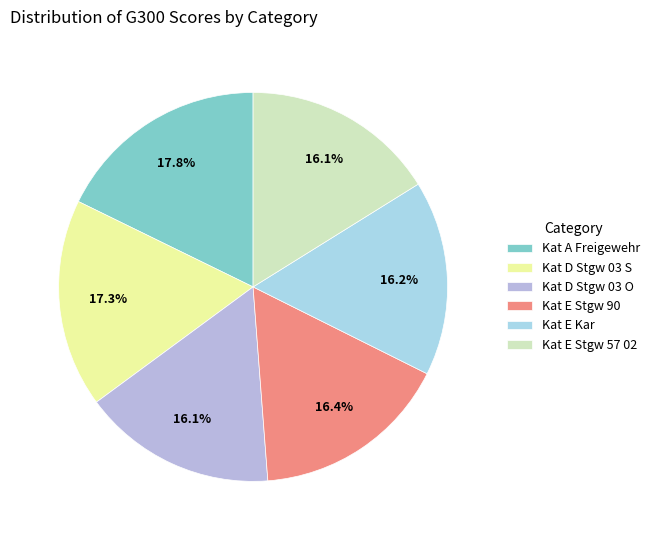

To the nearest percent, what portion does Kat E Stgw 57 02 represent?

16%